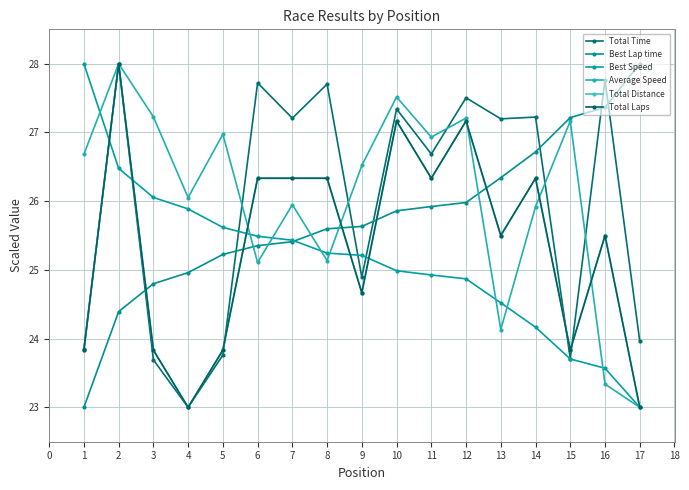

Is this an area chart (filled region under the line)?

No